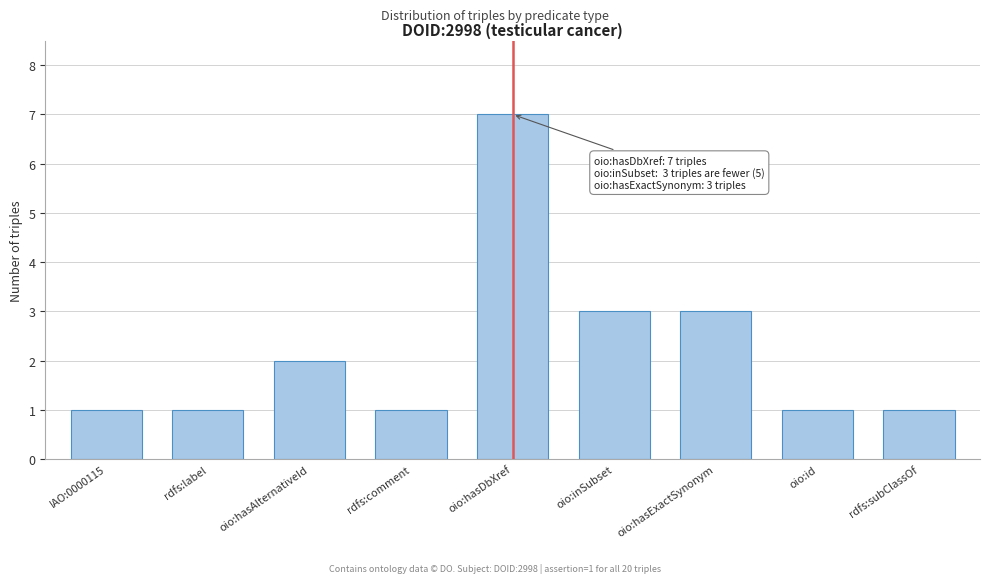

Reading left to right, what are all the values shown in this chart?

IAO:0000115=1	rdfs:label=1	oio:hasAlternativeId=2	rdfs:comment=1	oio:hasDbXref=7	oio:inSubset=3	oio:hasExactSynonym=3	oio:id=1	rdfs:subClassOf=1